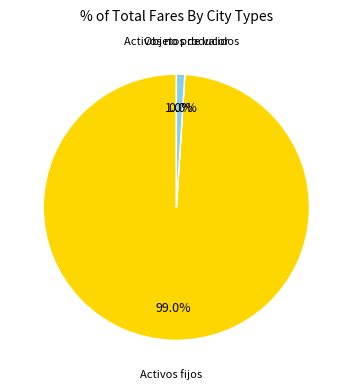

To the nearest percent, what is the difference between the largest and smallest slice percentages?

99%